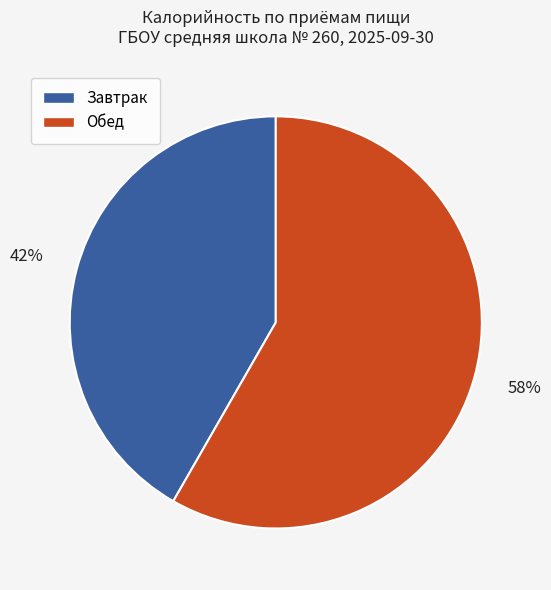

To the nearest percent, what is the average slice percentage?

50%